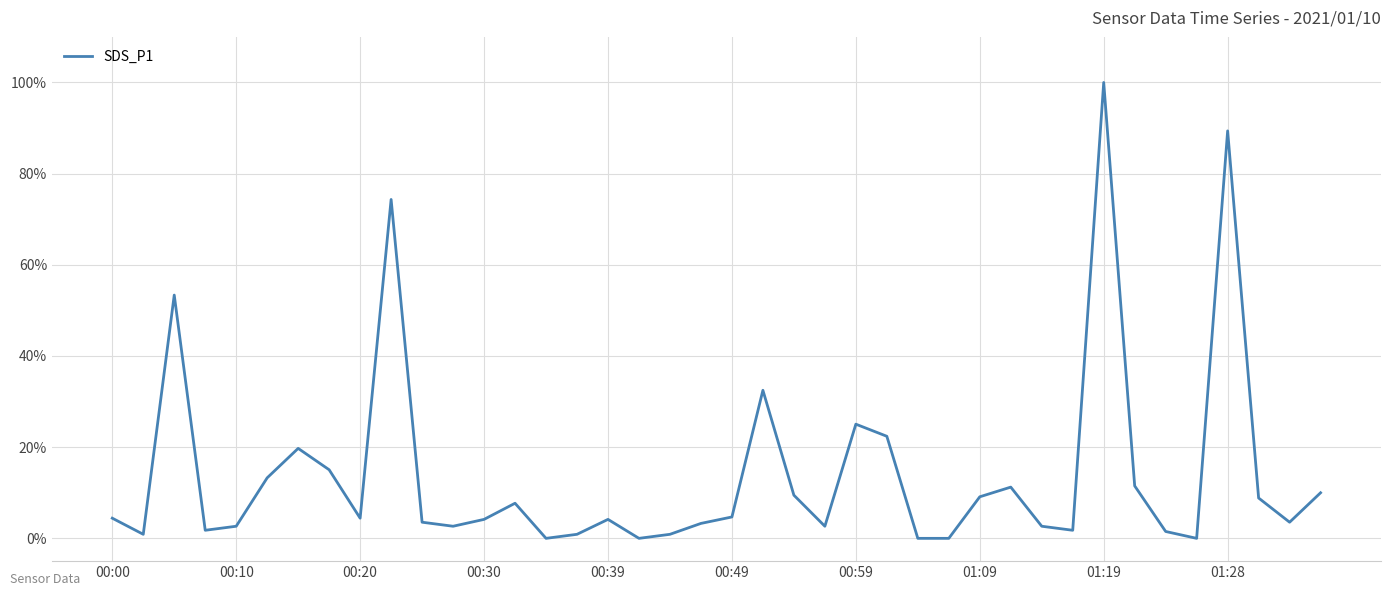

What is the maximum value shown in the chart?

100.0